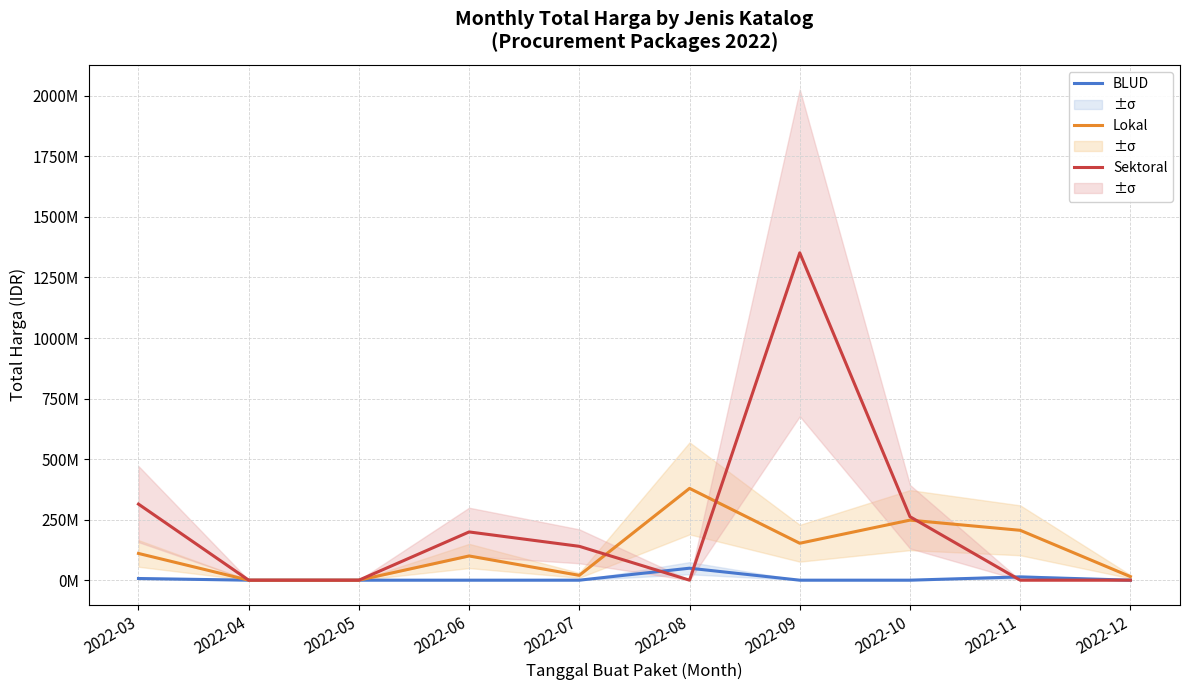

At how many categories does at least one series exceed 1021993357?

1